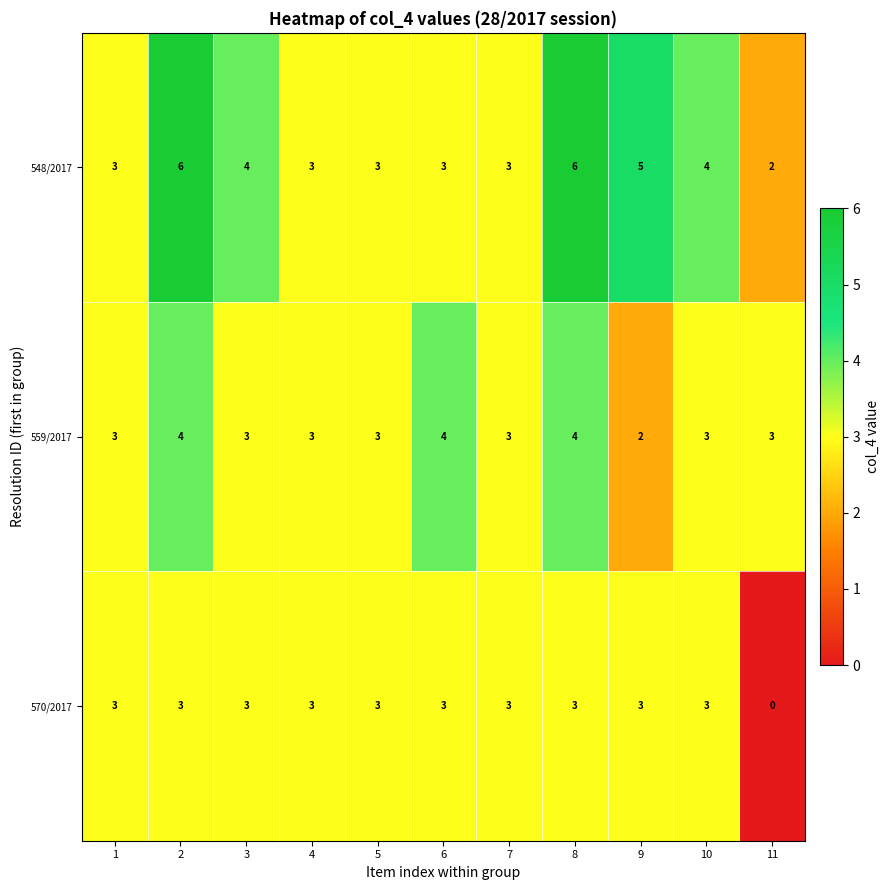

At how many categories does at least one series exceed 1?

11